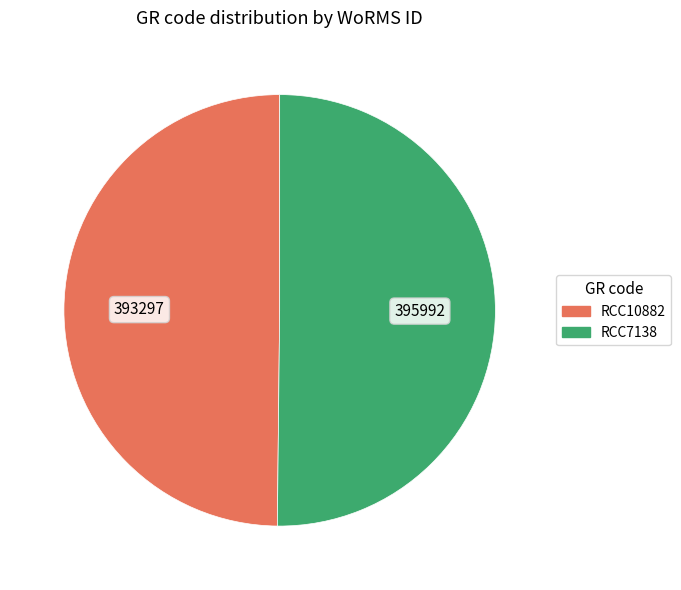

Count the number of slices in the pie.

2